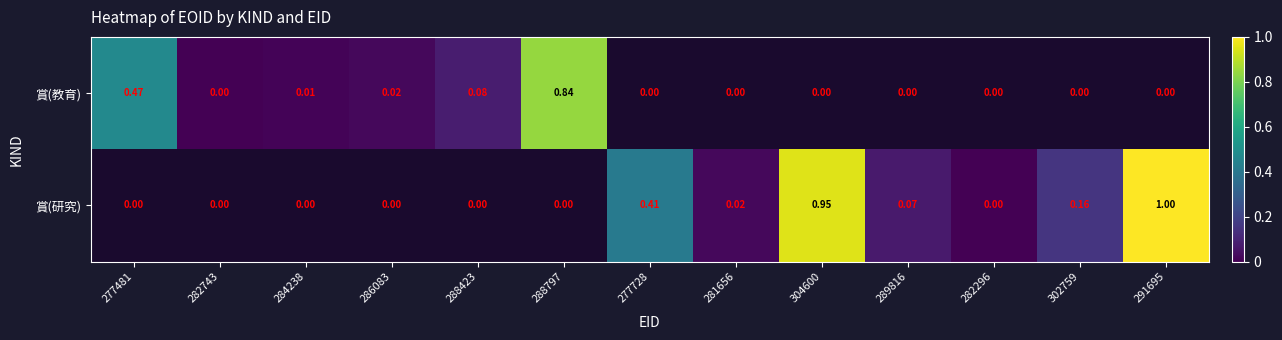

List the series in order of their peak value, lowest first.

賞(教育), 賞(研究)